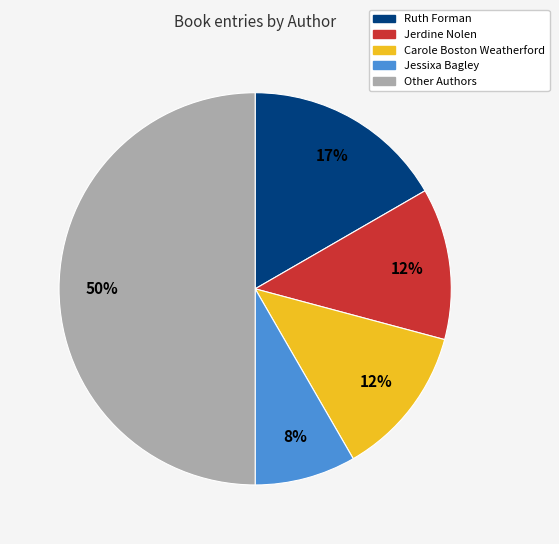

To the nearest percent, what portion does Other Authors represent?

50%